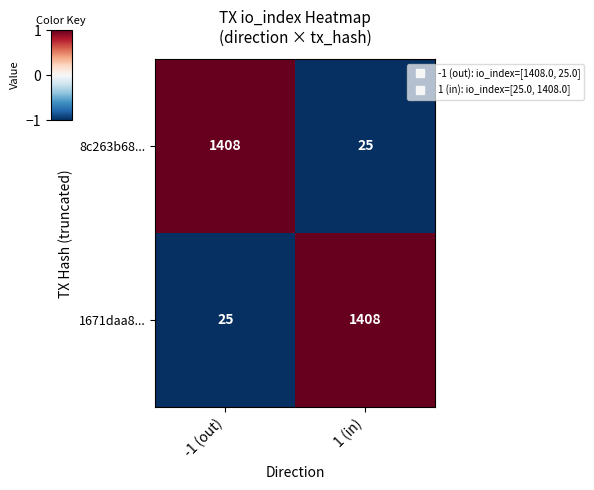

Where is 8c263b68... nearest to the value 716?

1 (in)